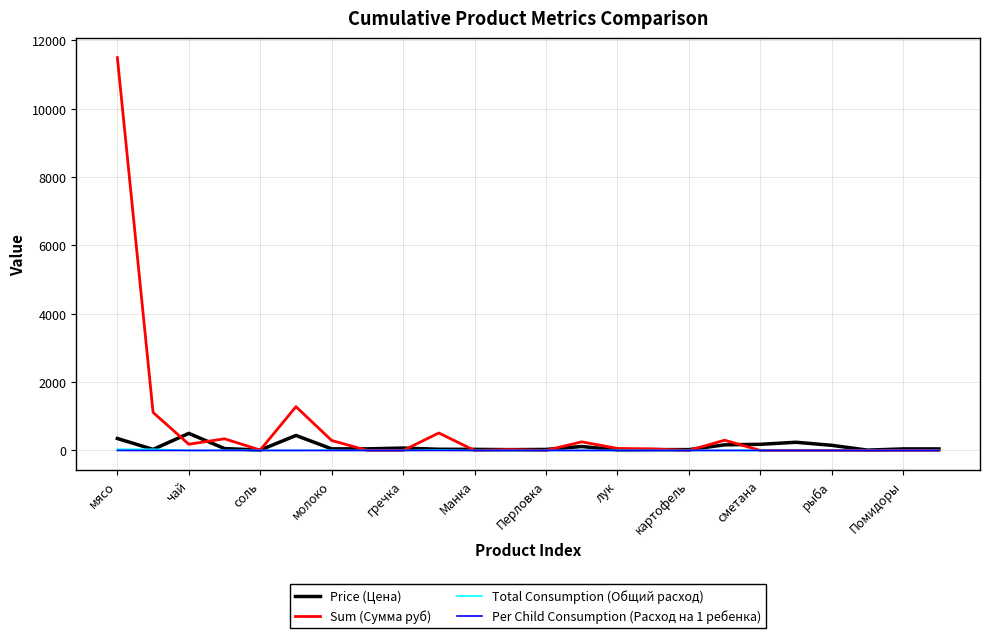

What is the highest value of the Sum (Сумма руб) series?

11497.5